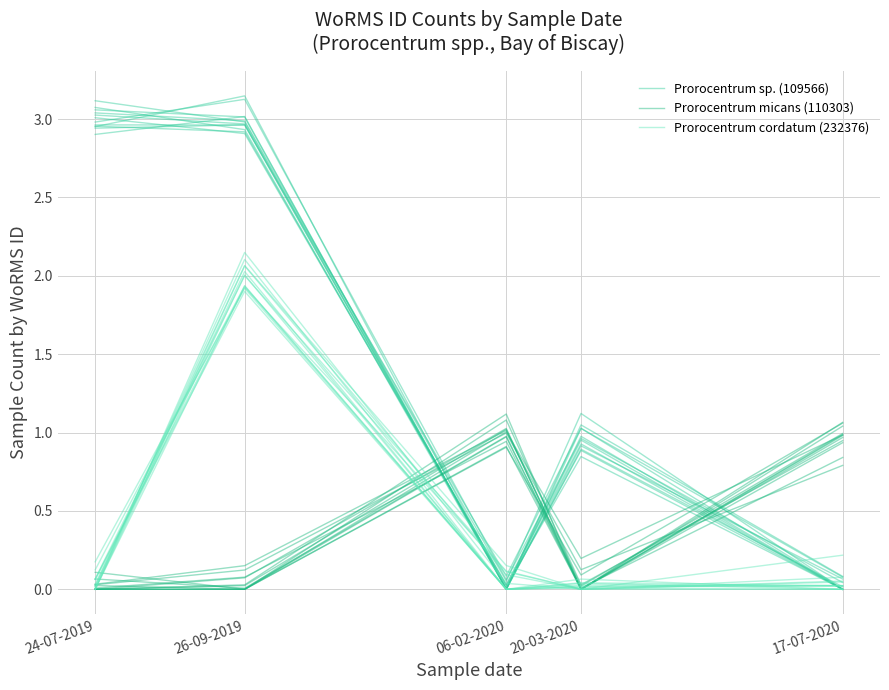

Does the chart display data point markers on the line(s)?

No